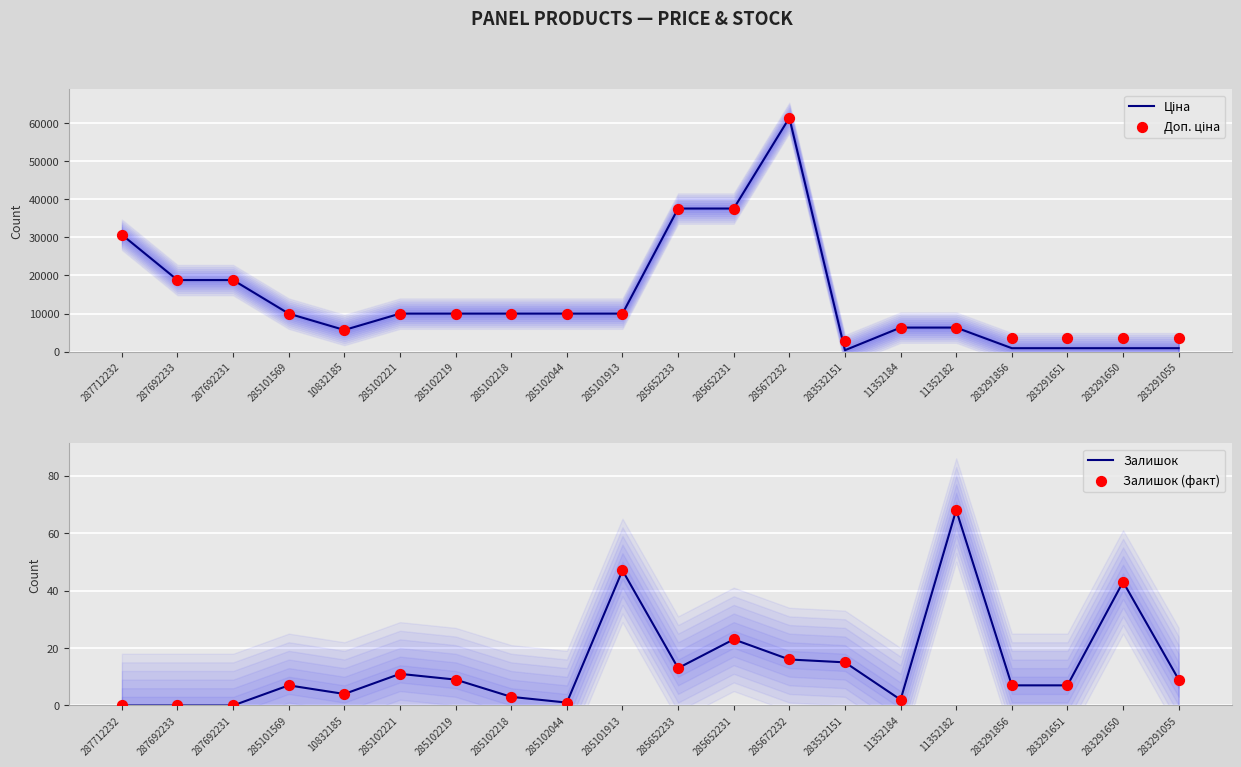

Which series has the largest total across all categories?

Доп. ціна